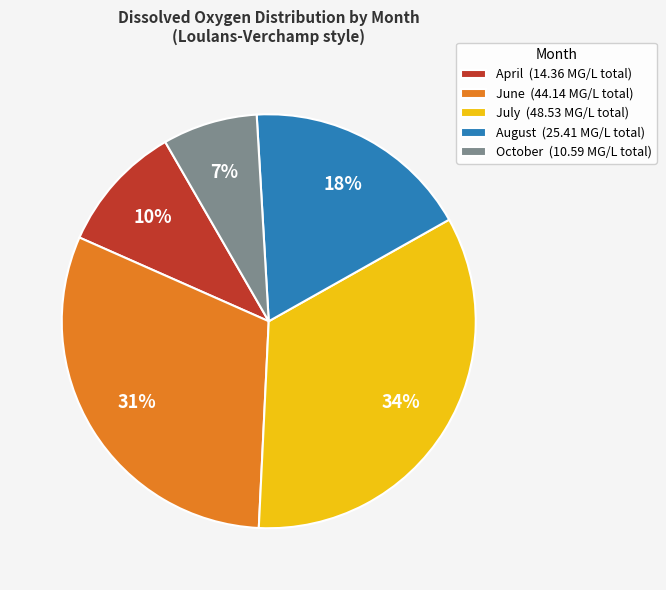

Do April (14.36 MG/L total) and June (44.14 MG/L total) together represent more than half of the pie?

No